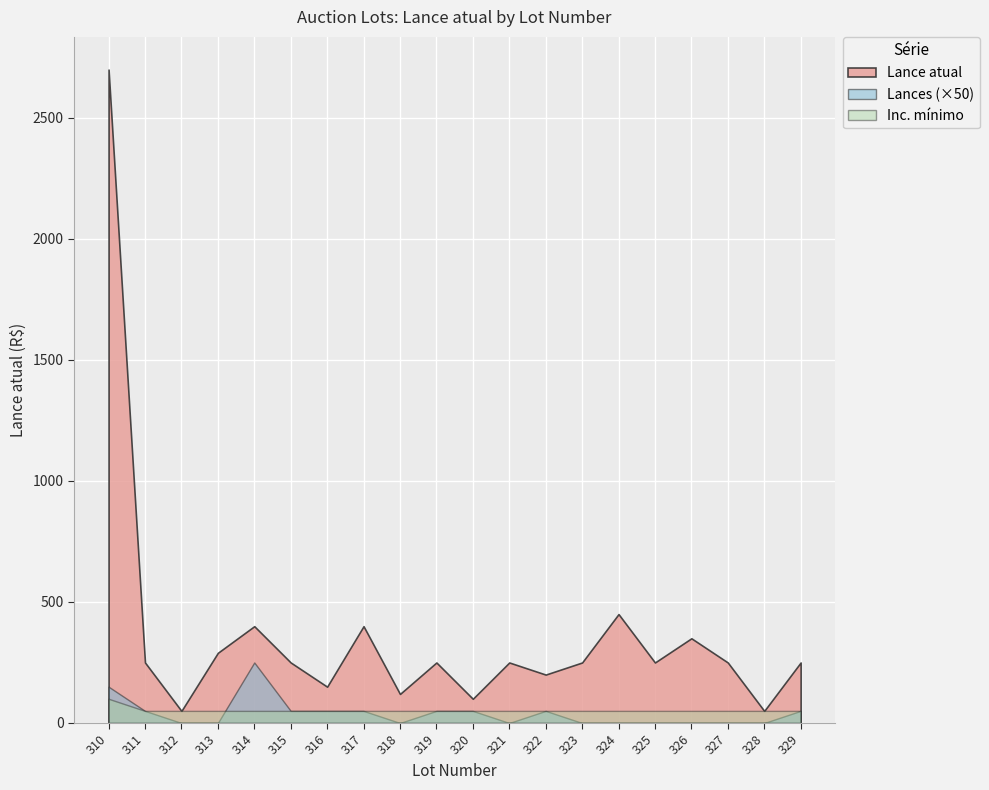

What are all the series names shown in the legend?

Lance atual, Lances (×50), Inc. mínimo